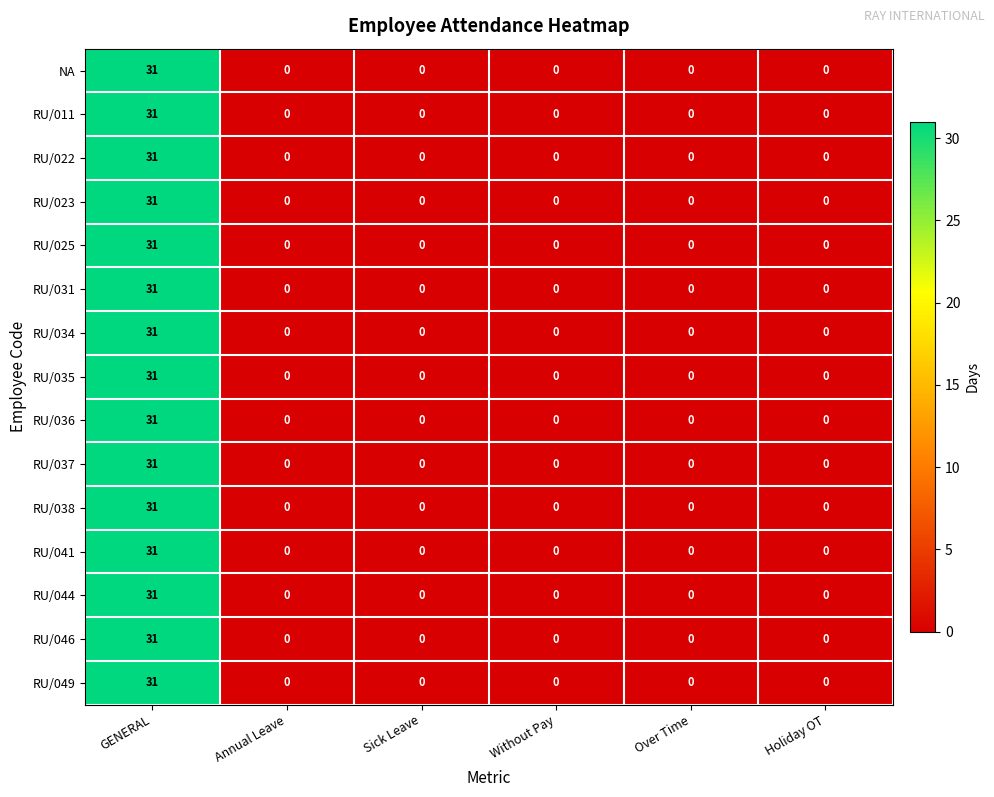

At which category is the sum across all series the highest?

GENERAL